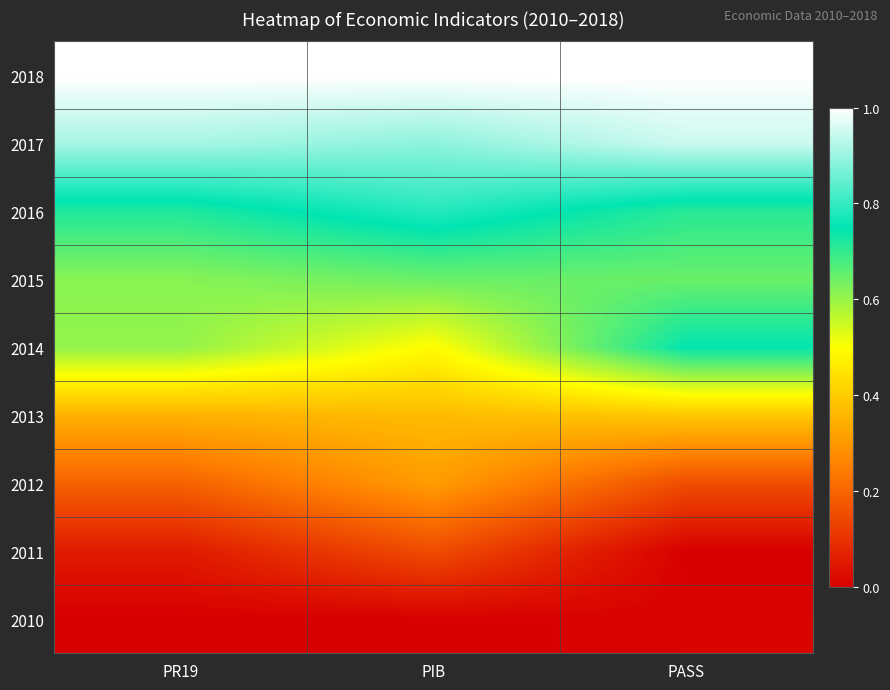

At which category is the sum across all series the highest?

PIB